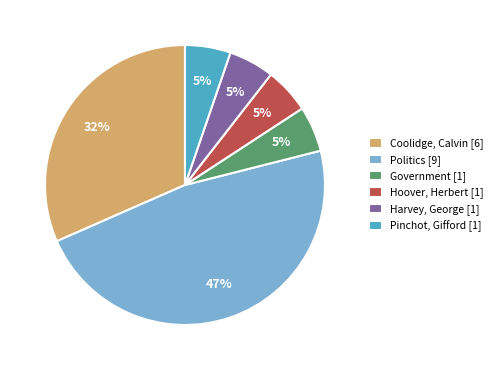

The Hoover, Herbert [1] slice represents 1% of the pie. True or false?

False